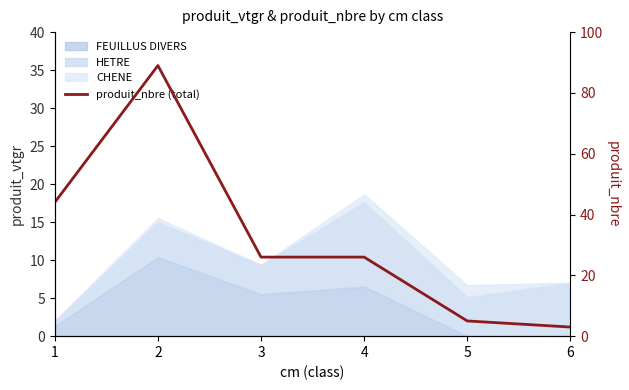

Which label corresponds to the smallest value in the chart?

6